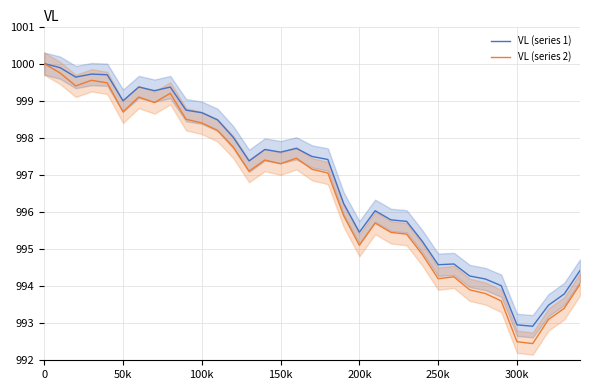

How many data points does each series have?

35